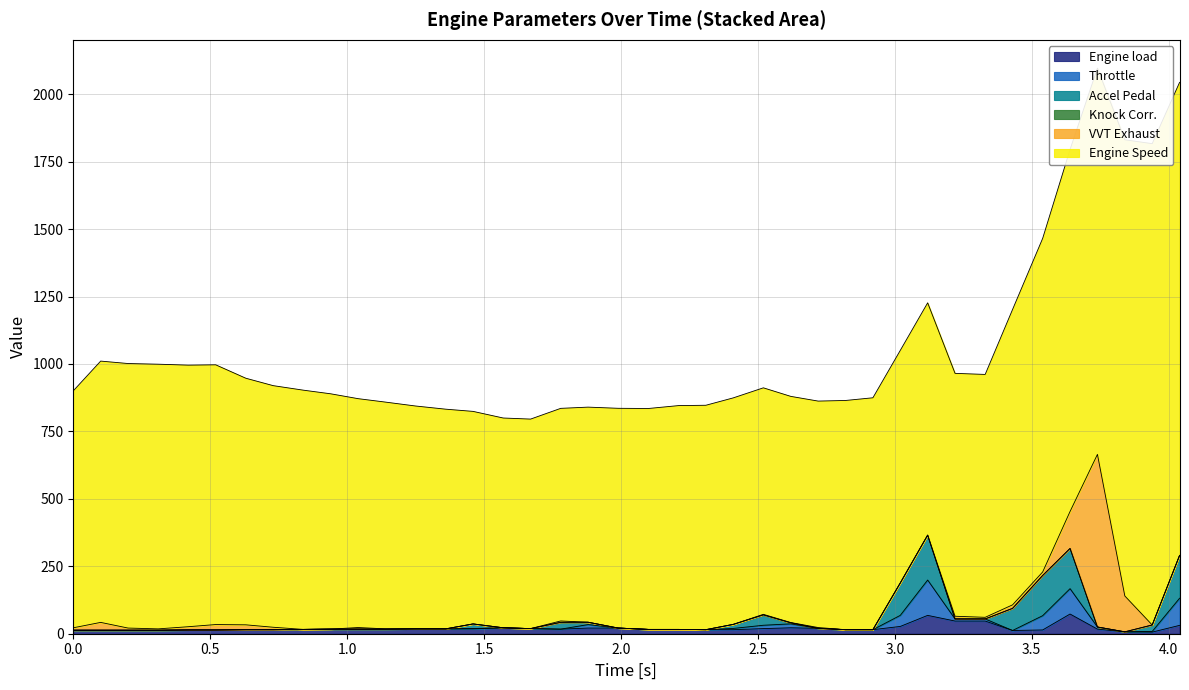

The value of Engine Speed at 3.84 is 1691.2. True or false?

True